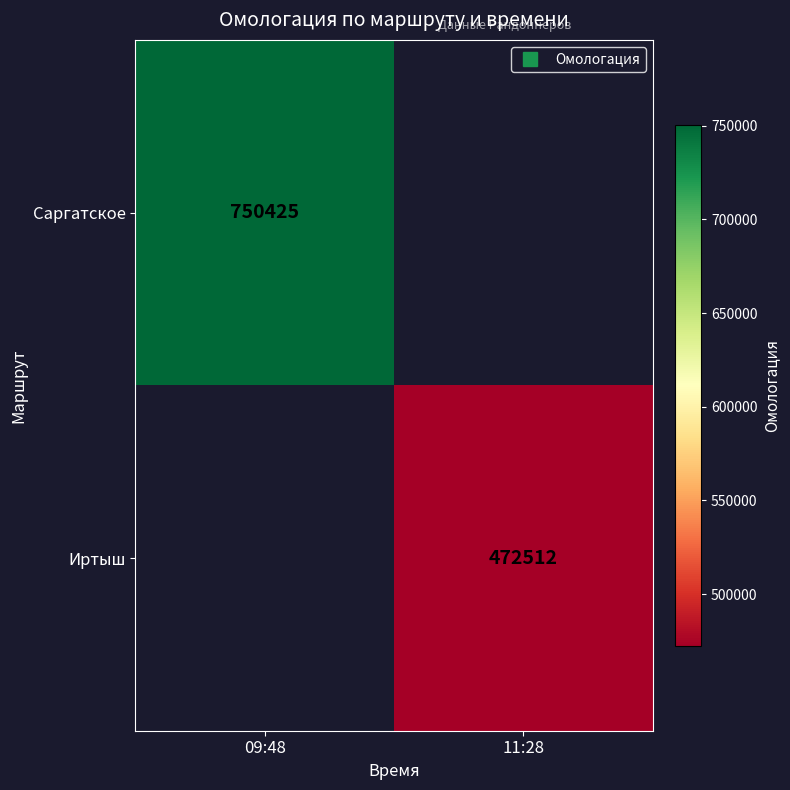

How many categories are shown in the chart?

2